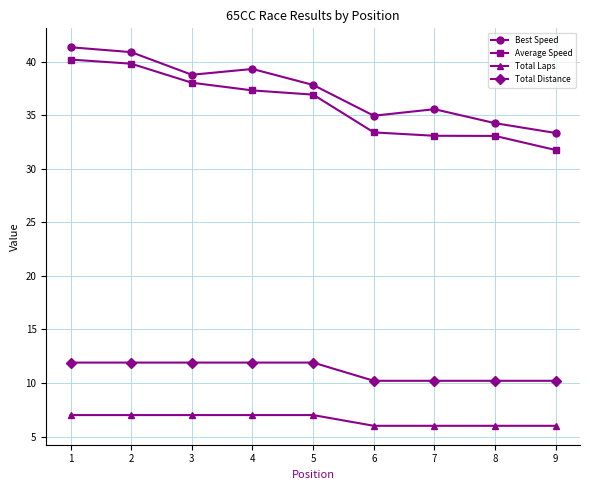

How many series are shown in this chart?

4